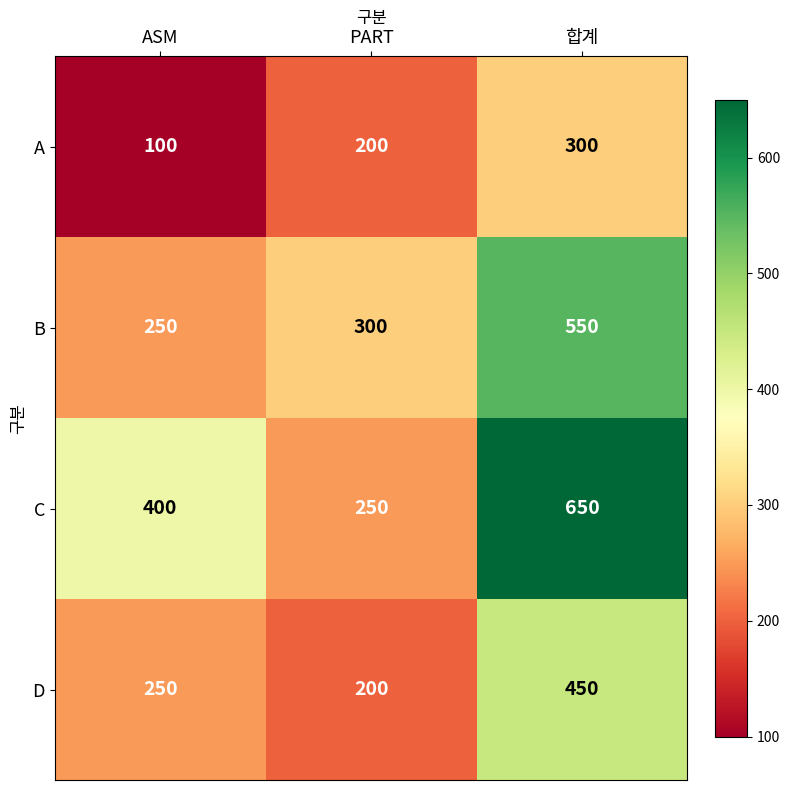

What is the total value across all series at PART?

950